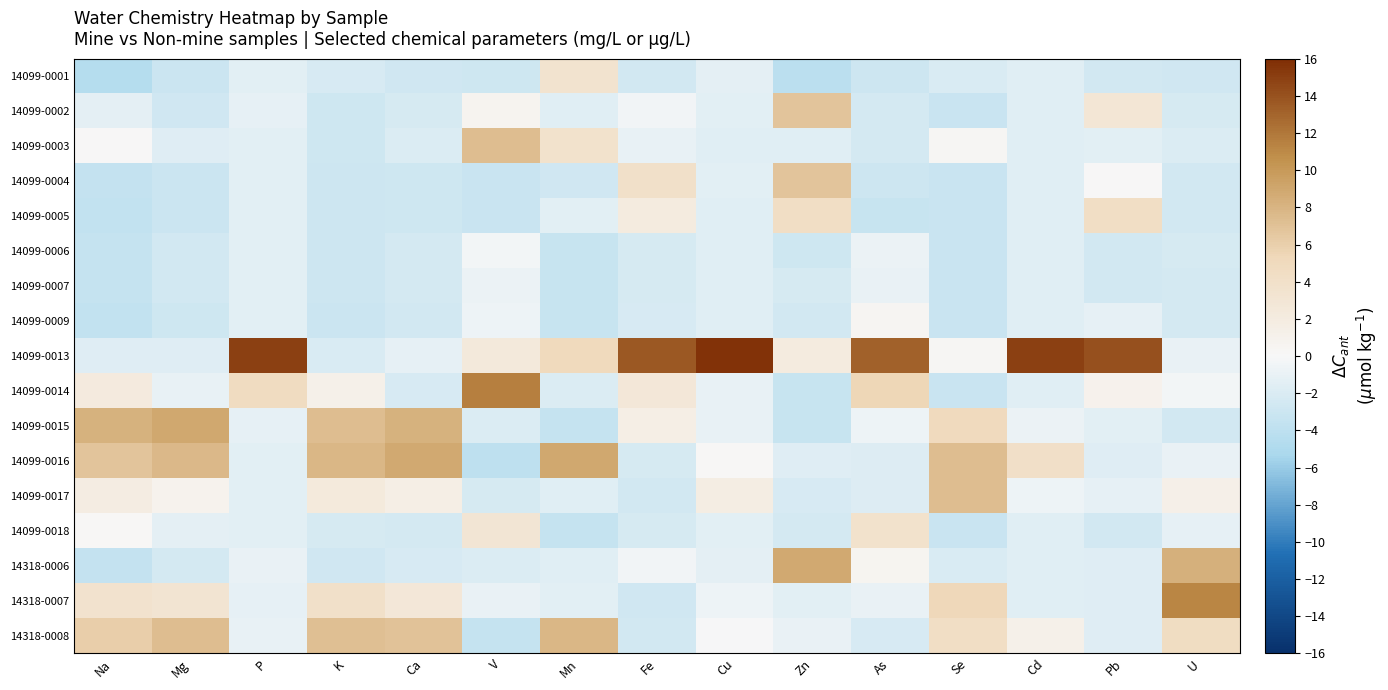

How many series are shown in this chart?

17